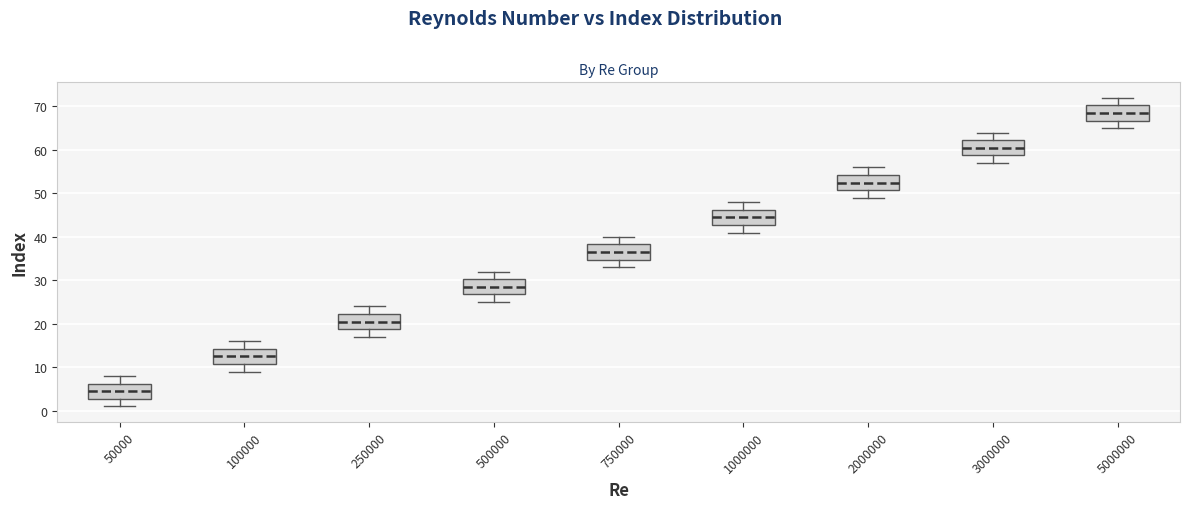

Where is the upper edge of the box at x = 750000 on the y-axis? The values are not printed on the chart, so give them approximately, as read against the axis.

38